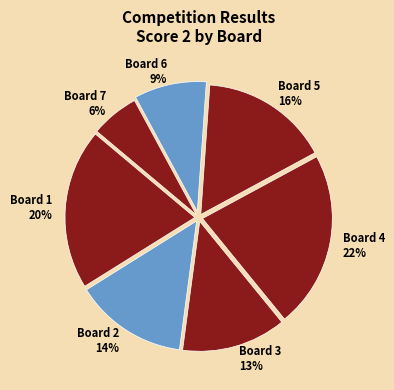

Count the number of slices in the pie.

7